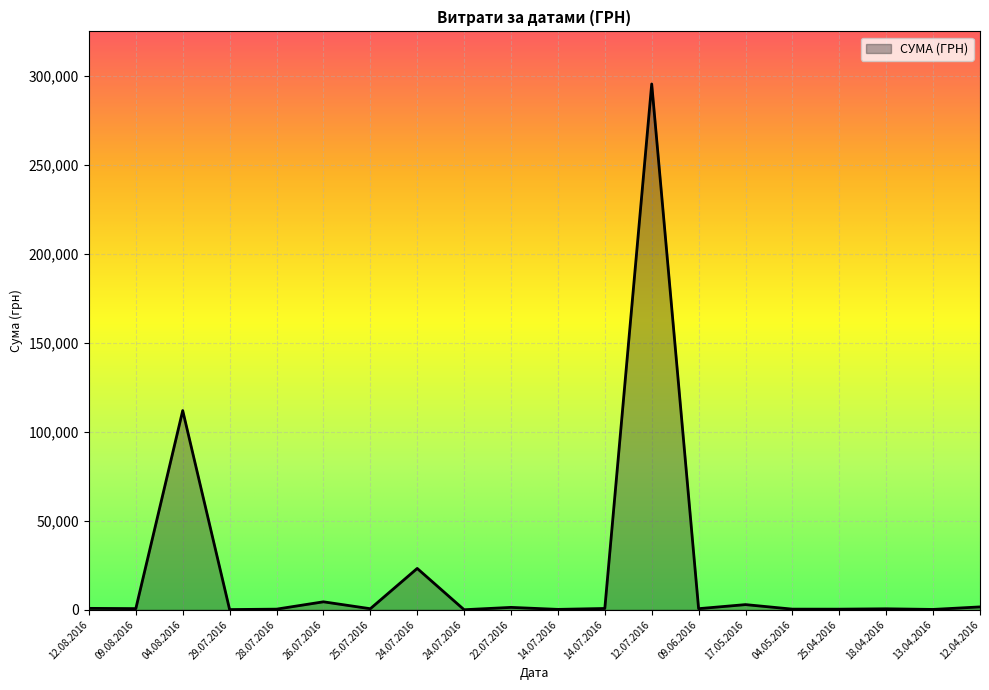

True or false: there are more than 2 points higher than both neighbors.

True